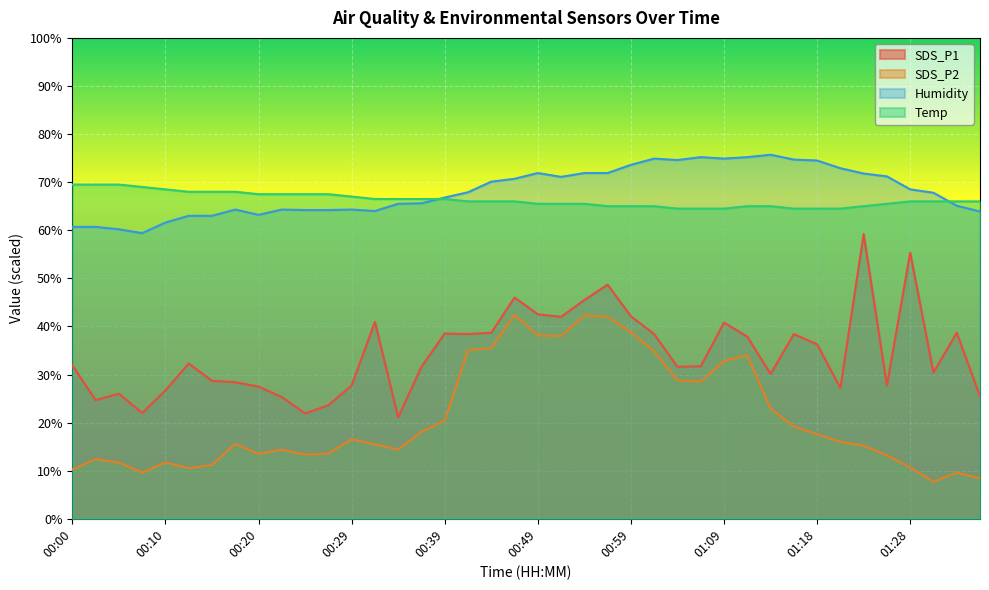

How many interior local peaks does the SDS_P2 series have?

9